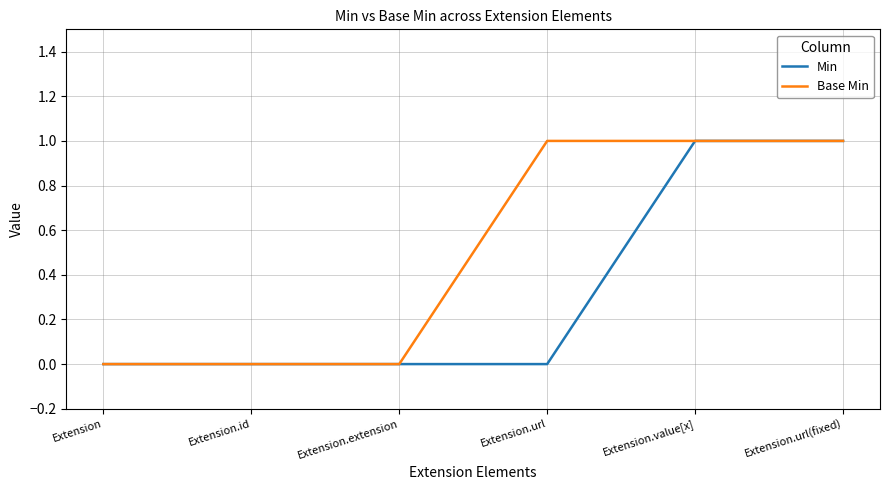

What position from the right is Extension.url(fixed)?

1